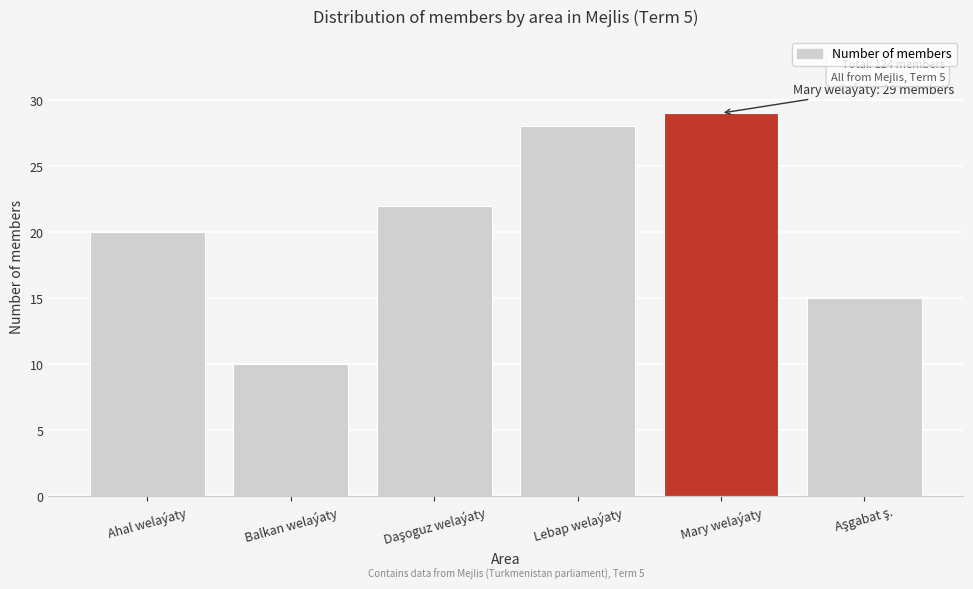

Reading right to left, extract all data points from this chart.

15	29	28	22	10	20